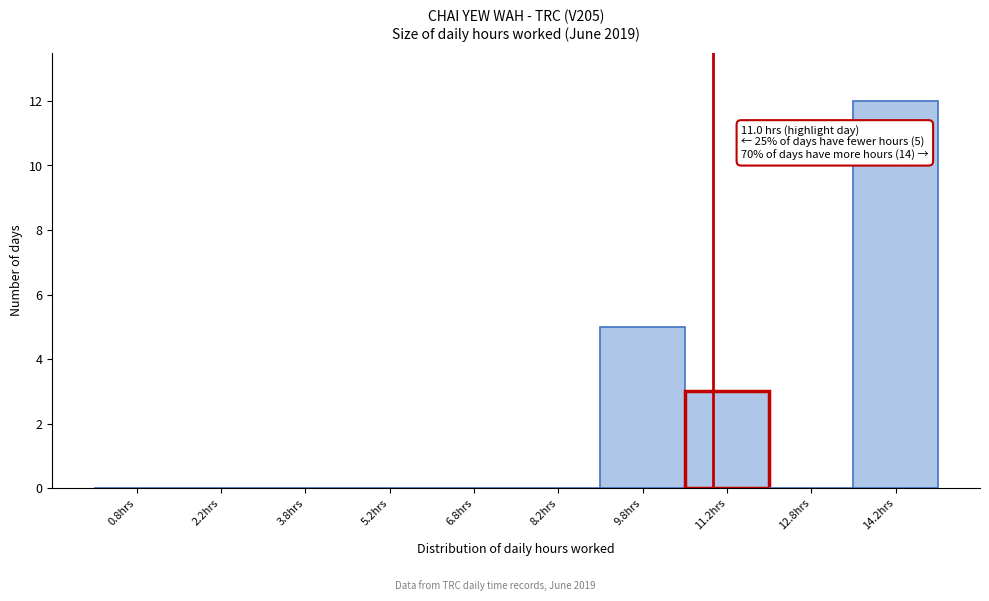

Over which range of the x-axis is the bar tallest?

13.5 to 15.0